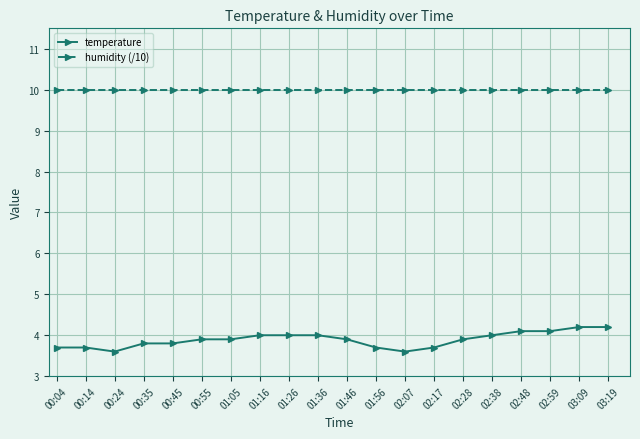

The humidity (/10) series shows 14.0 at 00:55. True or false?

False